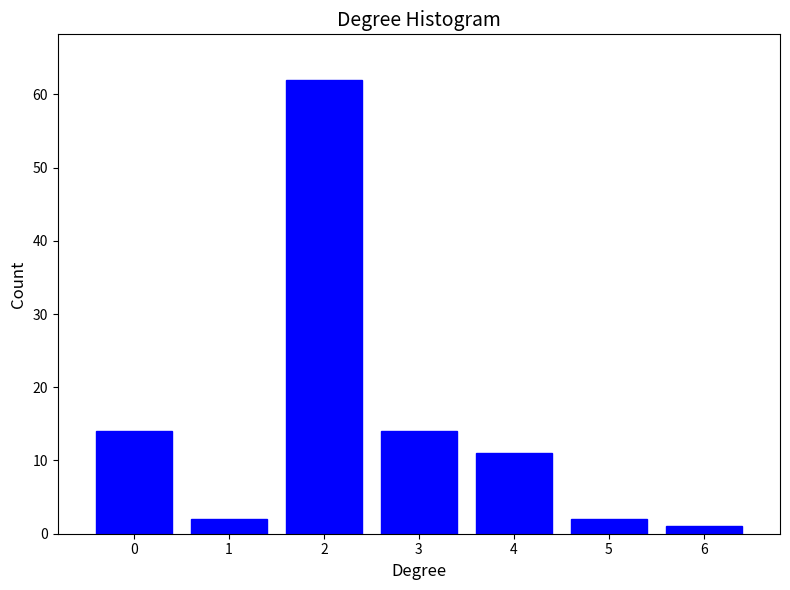

Reading left to right, what are all the values shown in this chart?

14	2	62	14	11	2	1